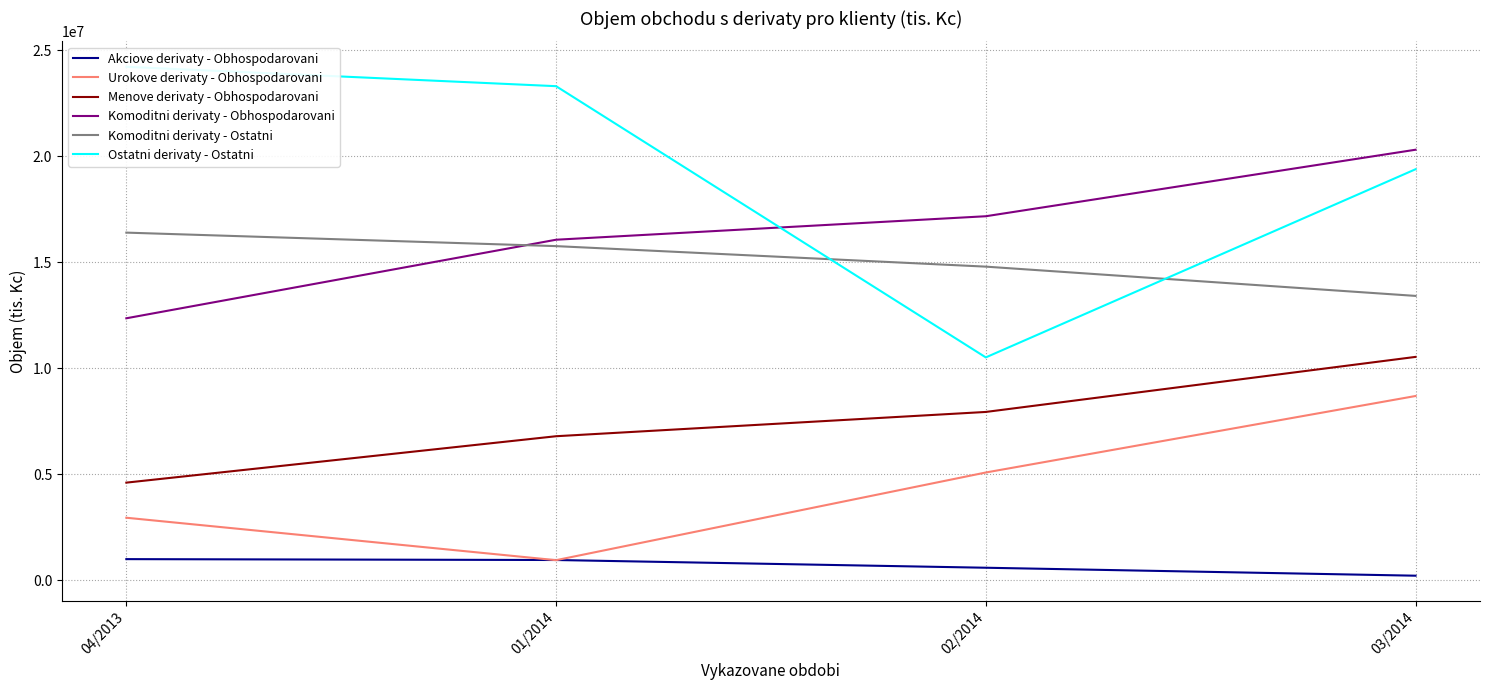

What is the average value of the Komoditni derivaty - Obhospodarovani series?

16483041